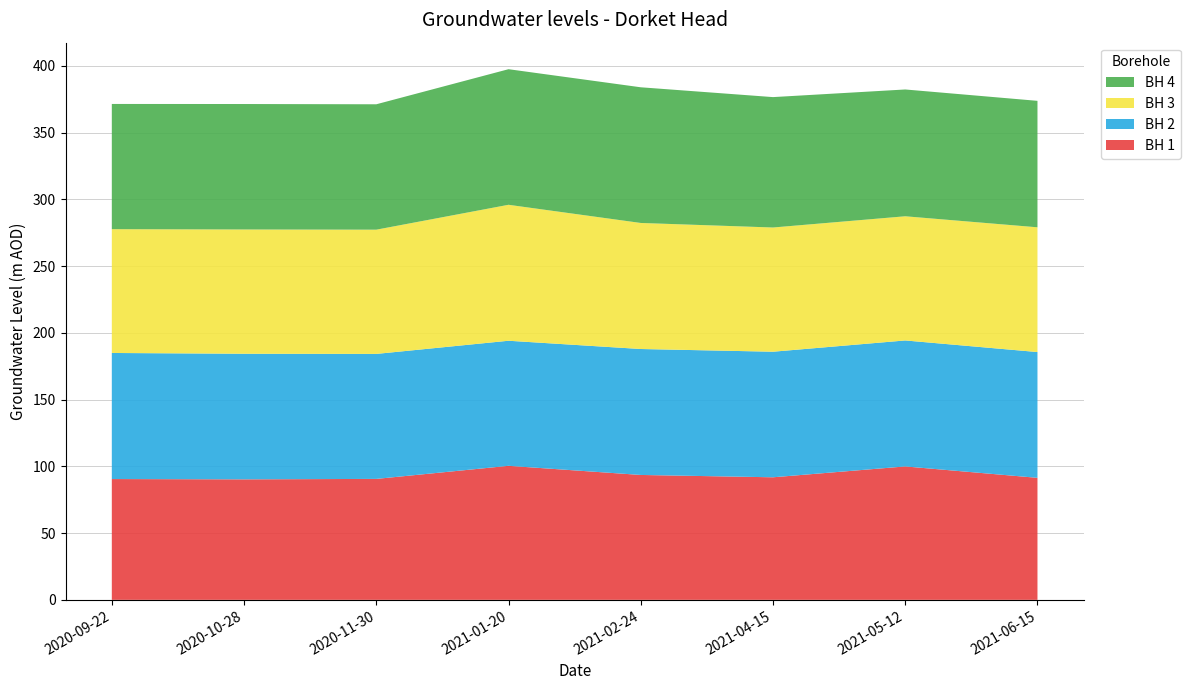

Reading right to left, extract all data points from this chart.

BH 1: 91.4	100.0	91.8	93.6	100.4	90.6	90.3	90.5
BH 2: 94.2	94.4	94.1	94.4	93.7	93.7	94.1	94.5
BH 3: 93.5	93.0	93.1	94.4	101.9	93.1	93.1	92.8
BH 4: 94.8	95.0	97.7	101.7	101.6	94.0	94.0	93.8